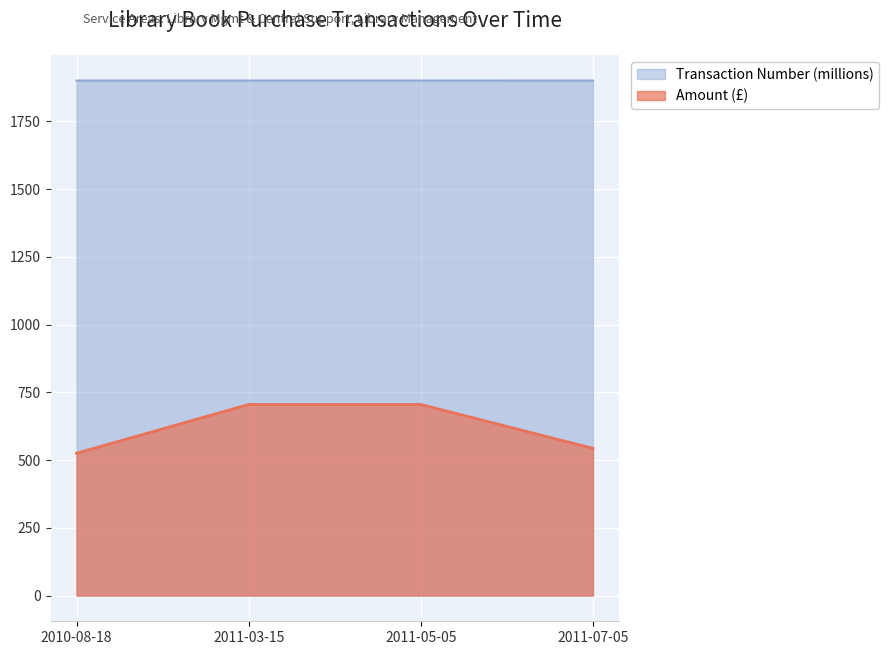

What is the spread (max minus min) of values at 2011-07-05?

1357.4